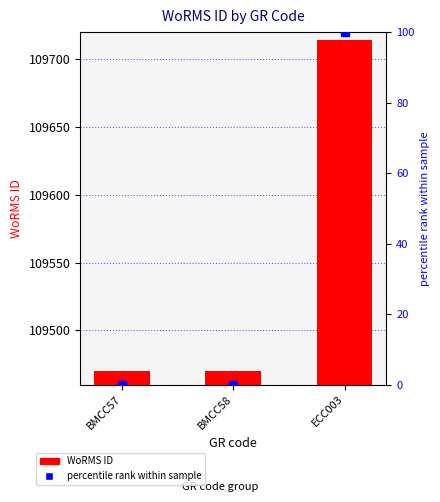

What is the difference between the maximum and minimum values in the WoRMS ID series?

244